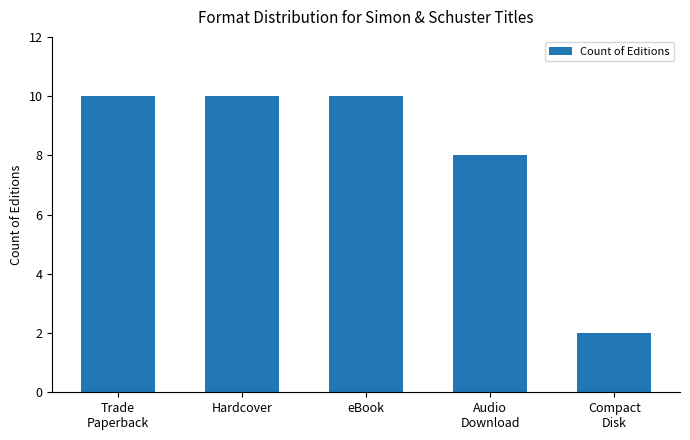

Which has a higher value, eBook or Audio
Download?

eBook